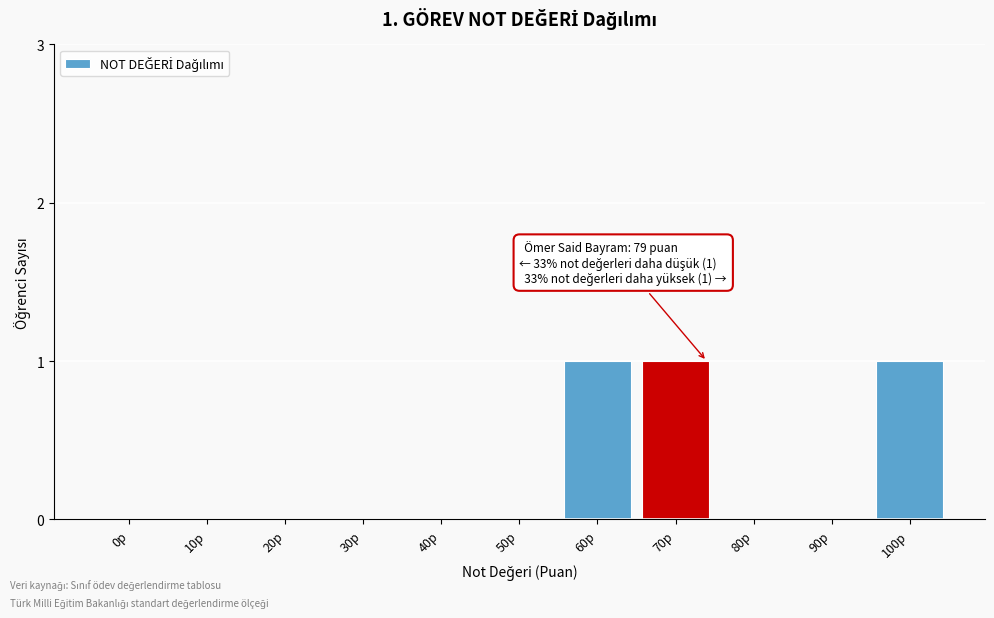

Reading left to right, what are all the values shown in this chart?

0p=0	10p=0	20p=0	30p=0	40p=0	50p=0	60p=1	70p=1	80p=0	90p=0	100p=1